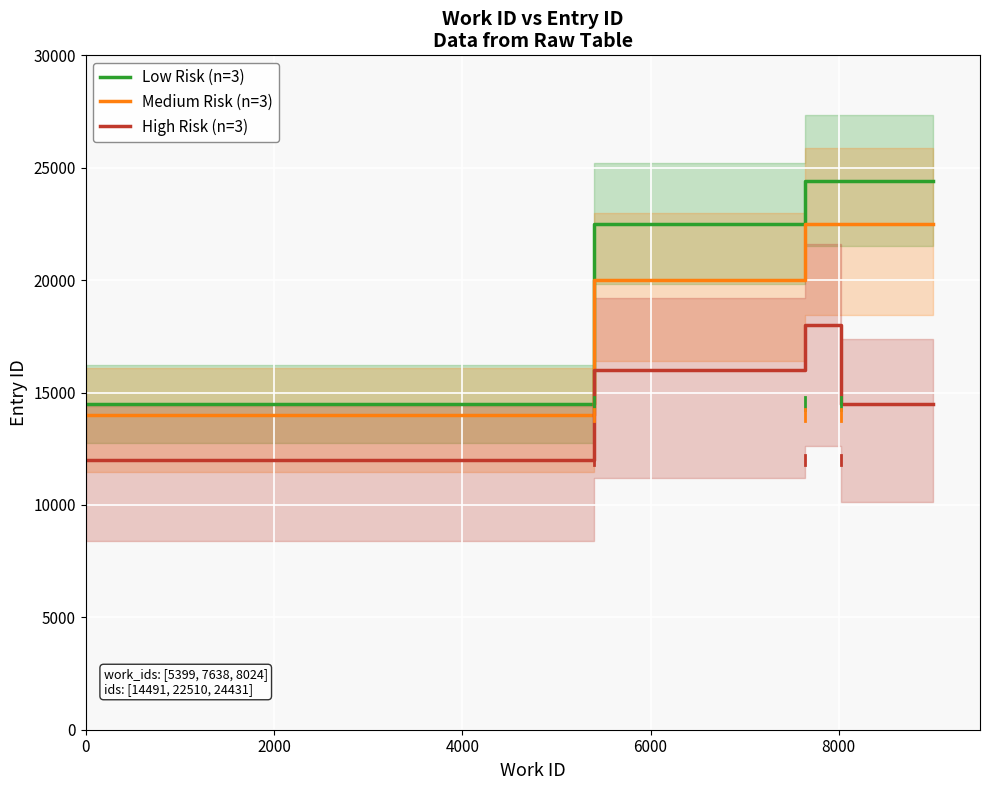

True or false: High Risk (n=3) and Medium Risk (n=3) intersect in this chart.

False